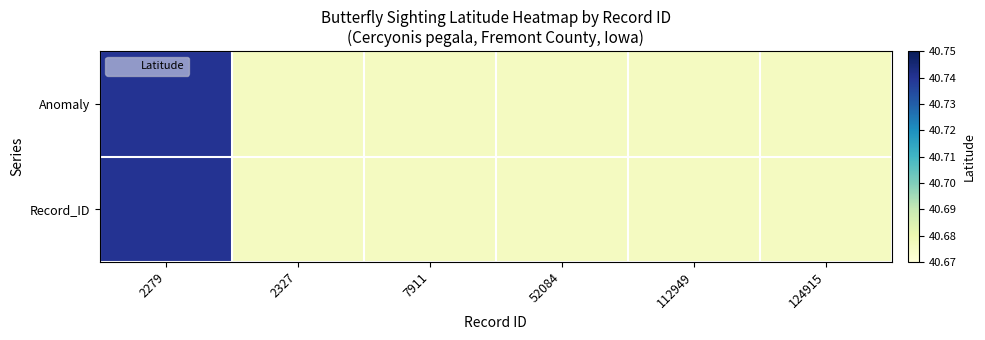

Which has a higher value, 124915 or 112949?

124915